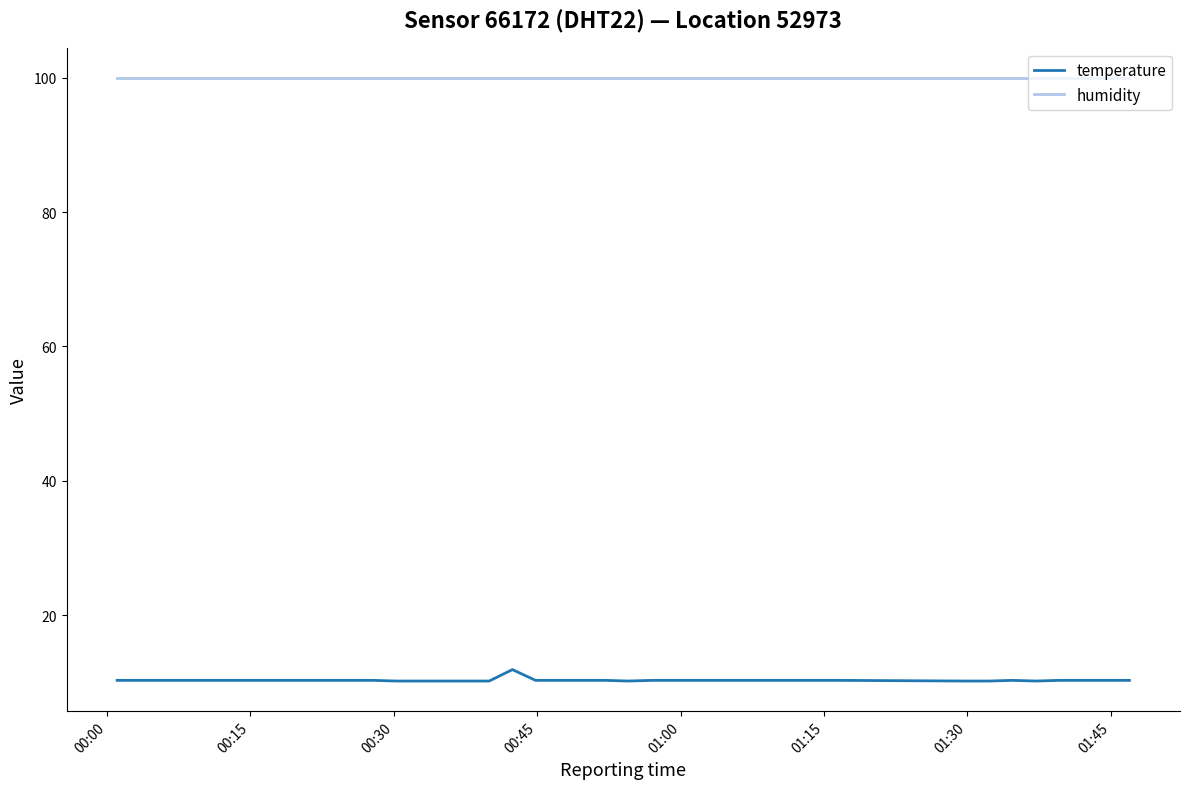

What is the minimum value shown in the chart?

10.2